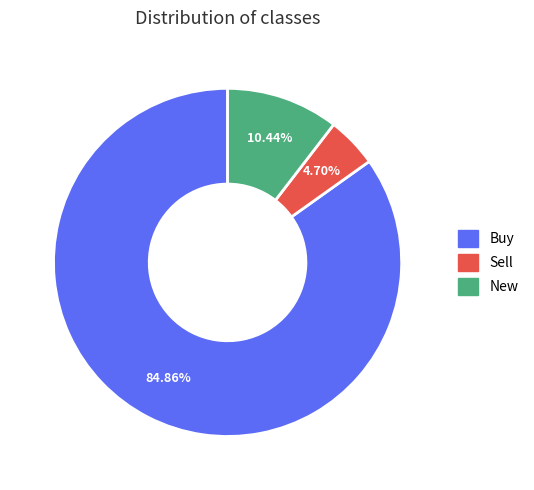

To the nearest percent, what is the combined percentage of Buy and New?

95%